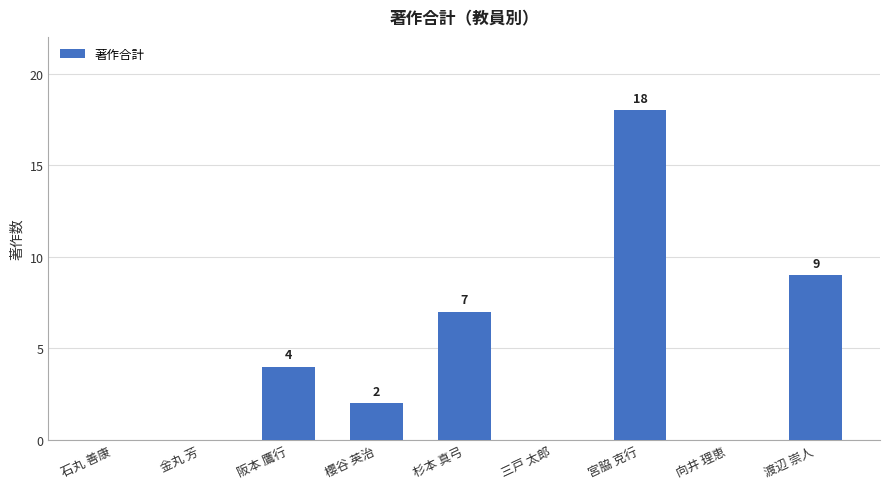

Reading left to right, extract all data points from this chart.

石丸 善康=0	金丸 芳=0	阪本 鷹行=4	櫻谷 英治=2	杉本 真弓=7	三戸 太郎=0	宮脇 克行=18	向井 理恵=0	渡辺 崇人=9